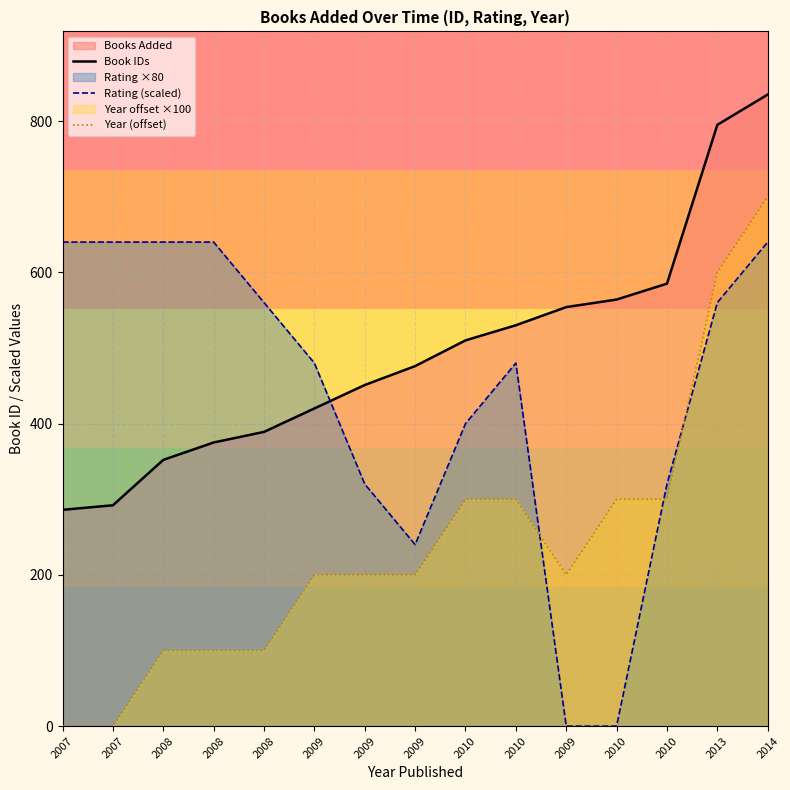

List the labels in order of Rating (scaled) value, smallest first.

2009, 2010, 2009, 2009, 2010, 2010, 2009, 2010, 2008, 2013, 2007, 2007, 2008, 2008, 2014